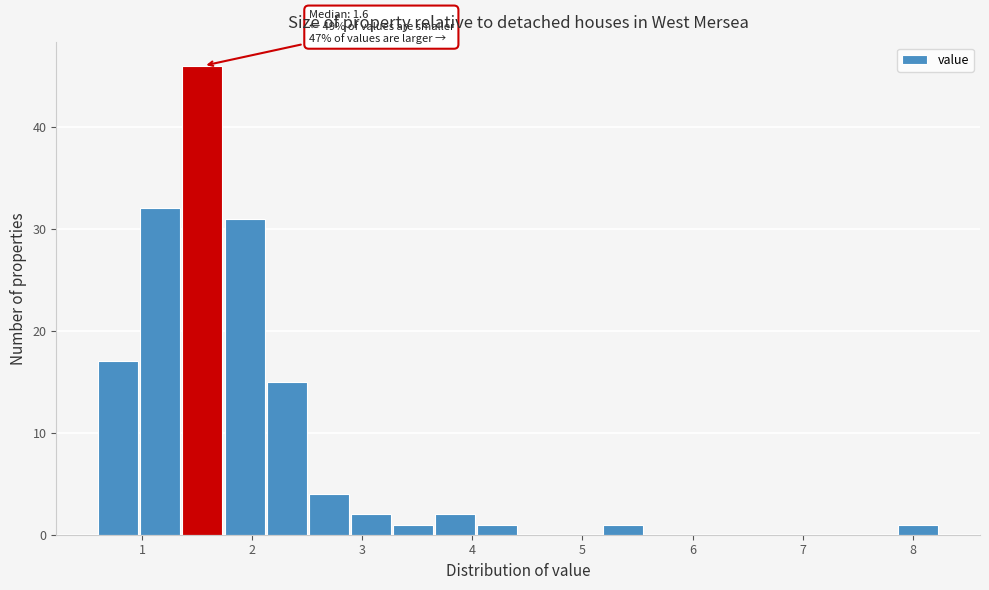

Around what value on the x-axis is the tallest bar? Give the approximate position of its centre, as read against the axis.

1.5